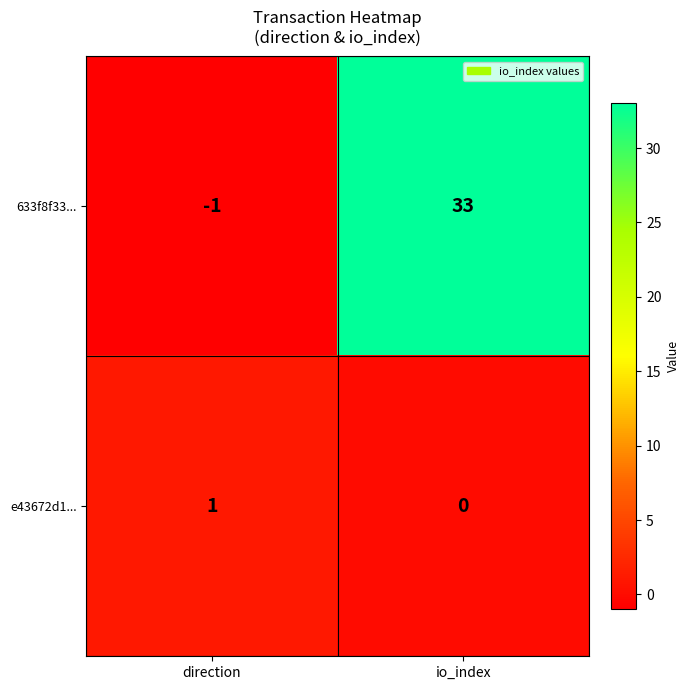

What is the sum of the 633f8f33... values at direction and io_index?

32